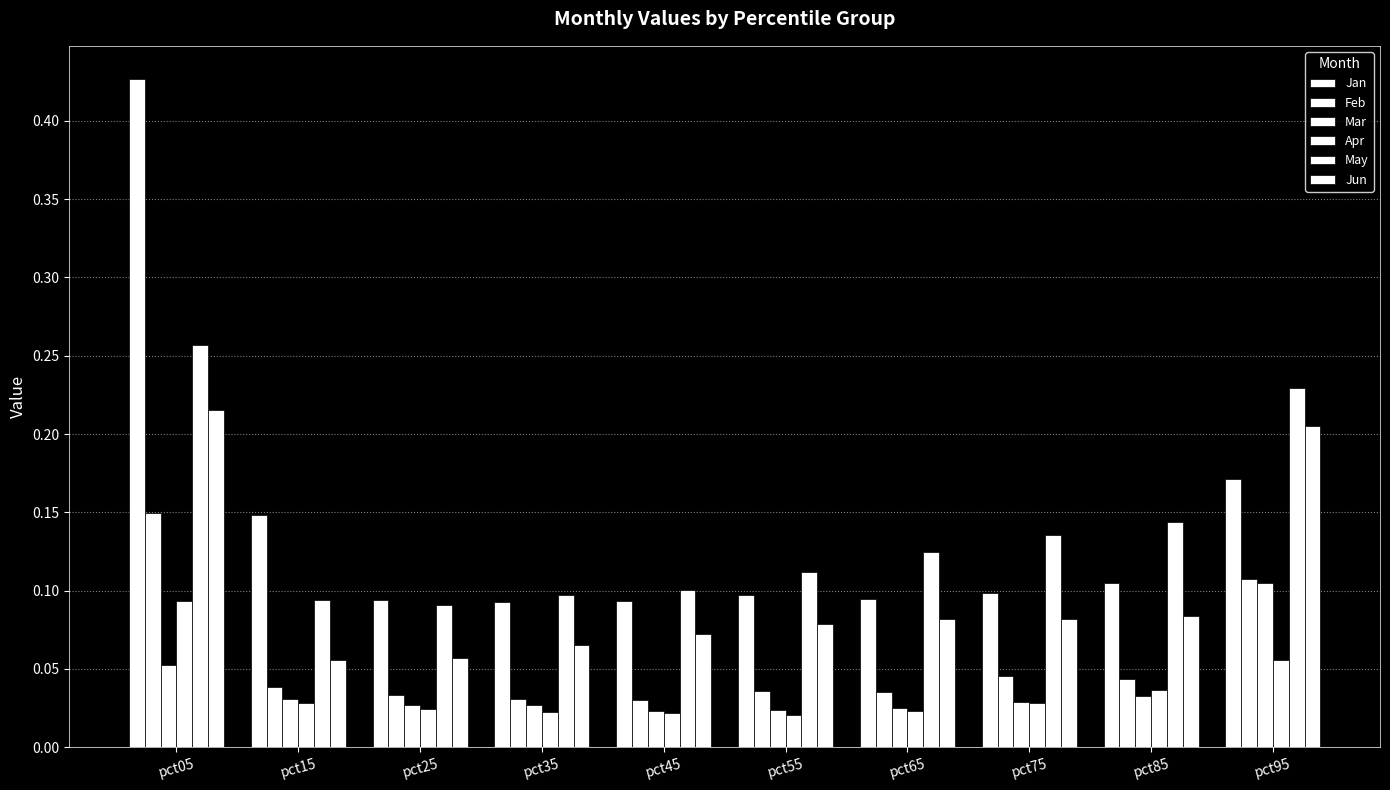

True or false: Feb has a value of 0.0 at pct75.

True